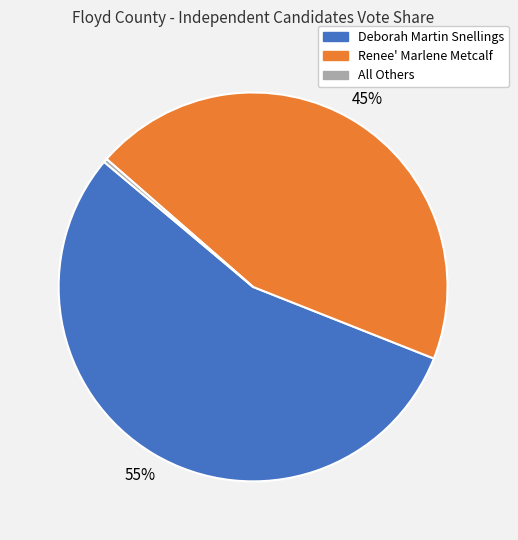

Which category has the biggest portion of the pie?

Deborah Martin Snellings